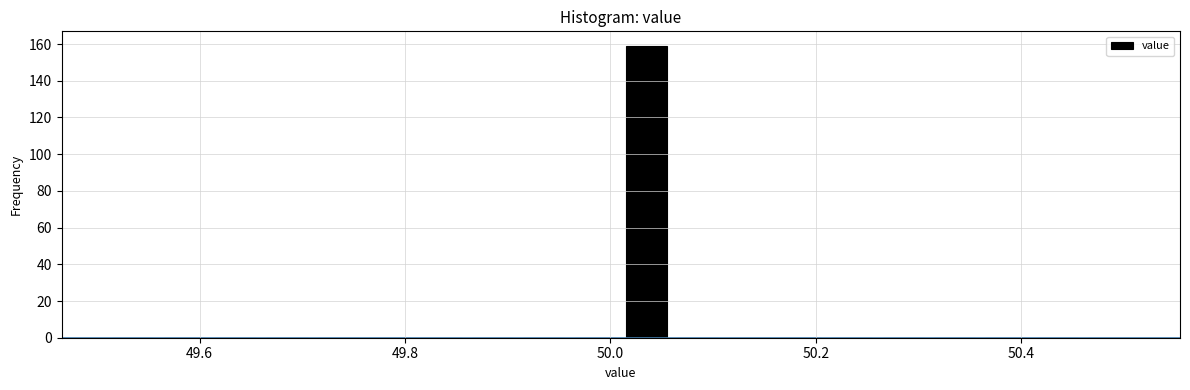

Around what value on the x-axis is the tallest bar? Give the approximate position of its centre, as read against the axis.

50.04